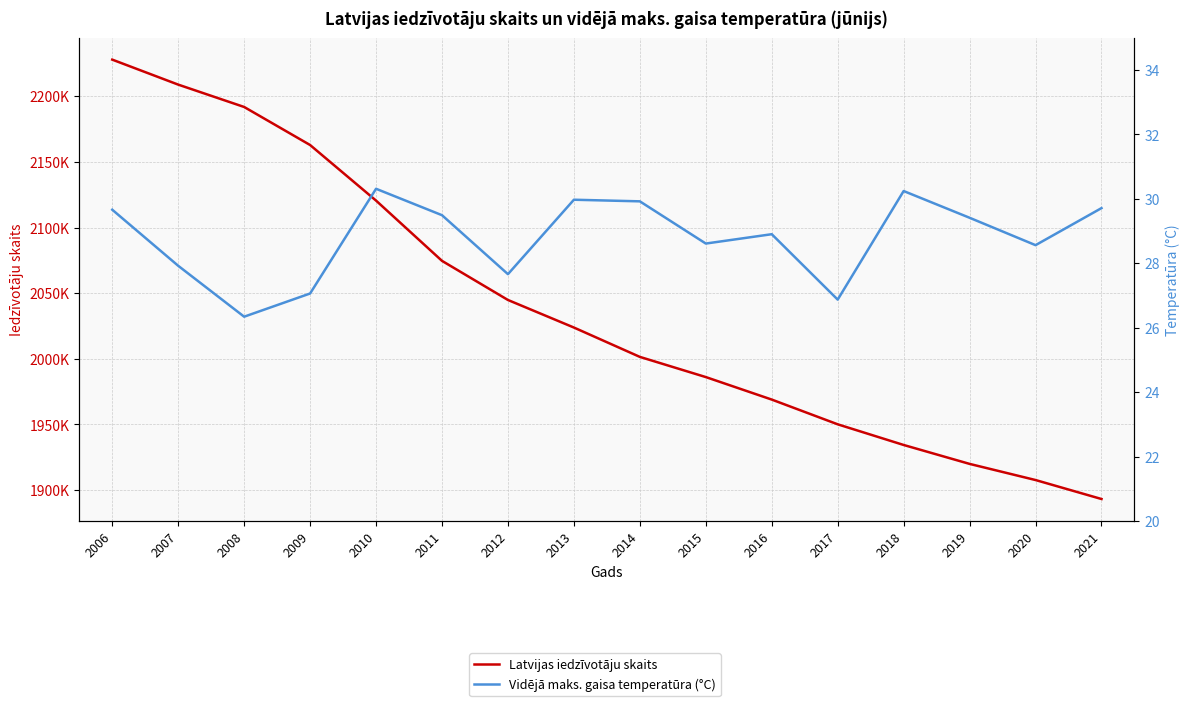

List the series in order of their peak value, lowest first.

Vidējā maks. gaisa temperatūra (°C), Latvijas iedzīvotāju skaits